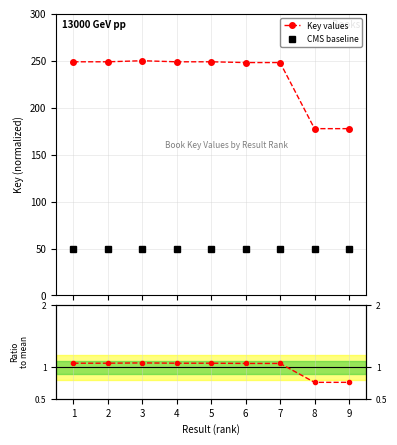

Which series has the widest spread of values?

Key values